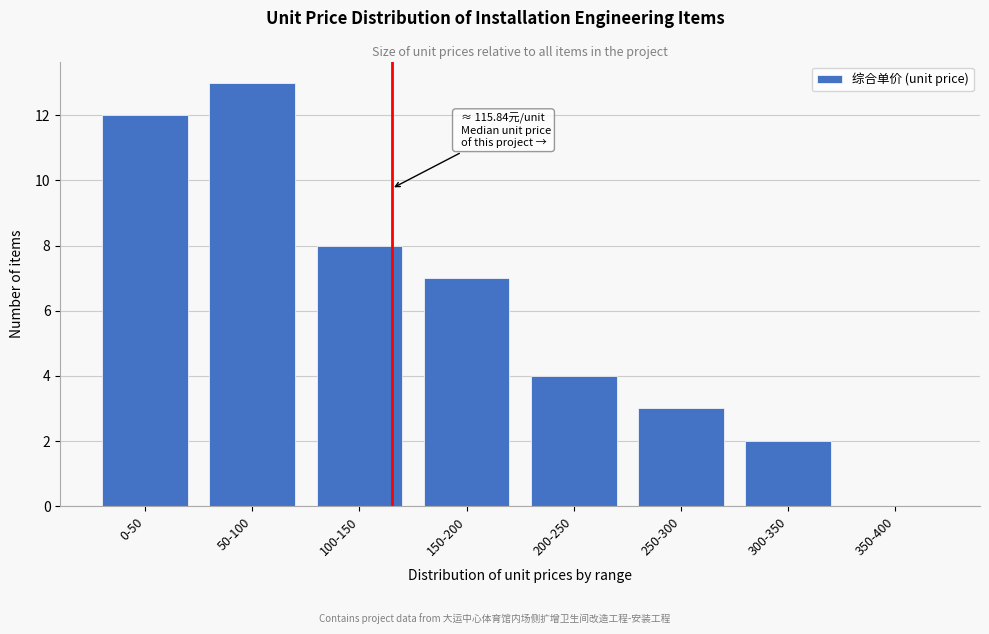

Reading left to right, extract all data points from this chart.

0-50=12	50-100=13	100-150=8	150-200=7	200-250=4	250-300=3	300-350=2	350-400=0